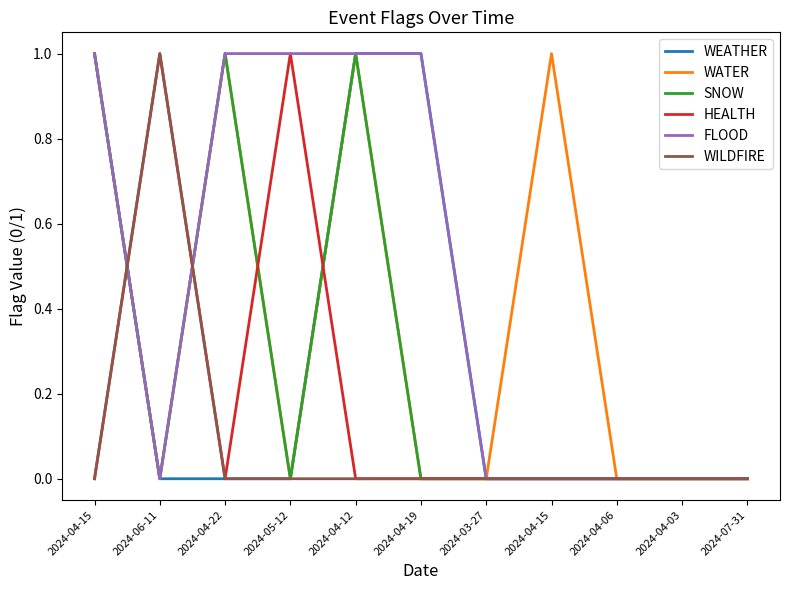

Count the number of categories in the chart.

11